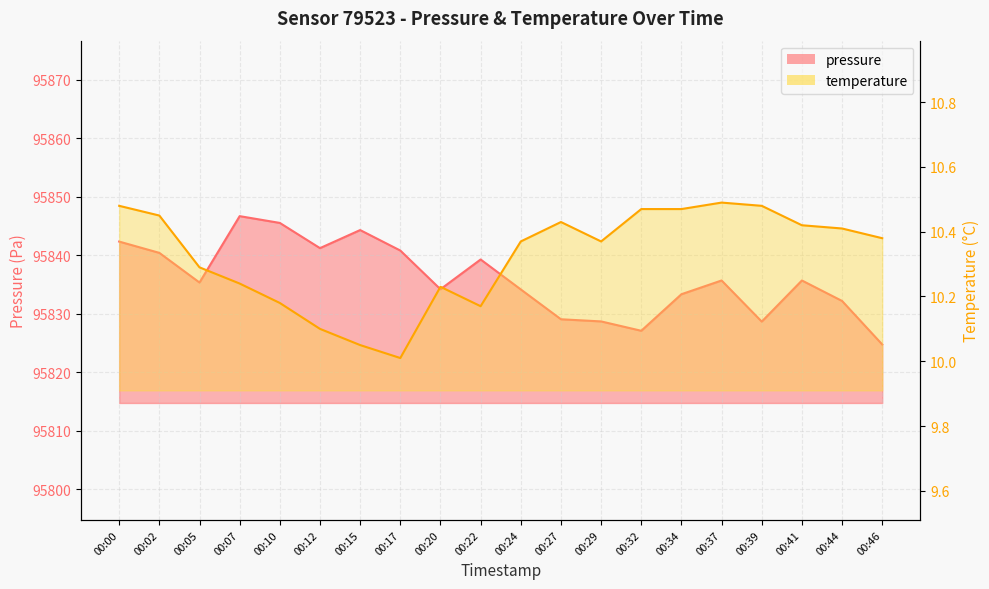

What are all the series names shown in the legend?

pressure, temperature